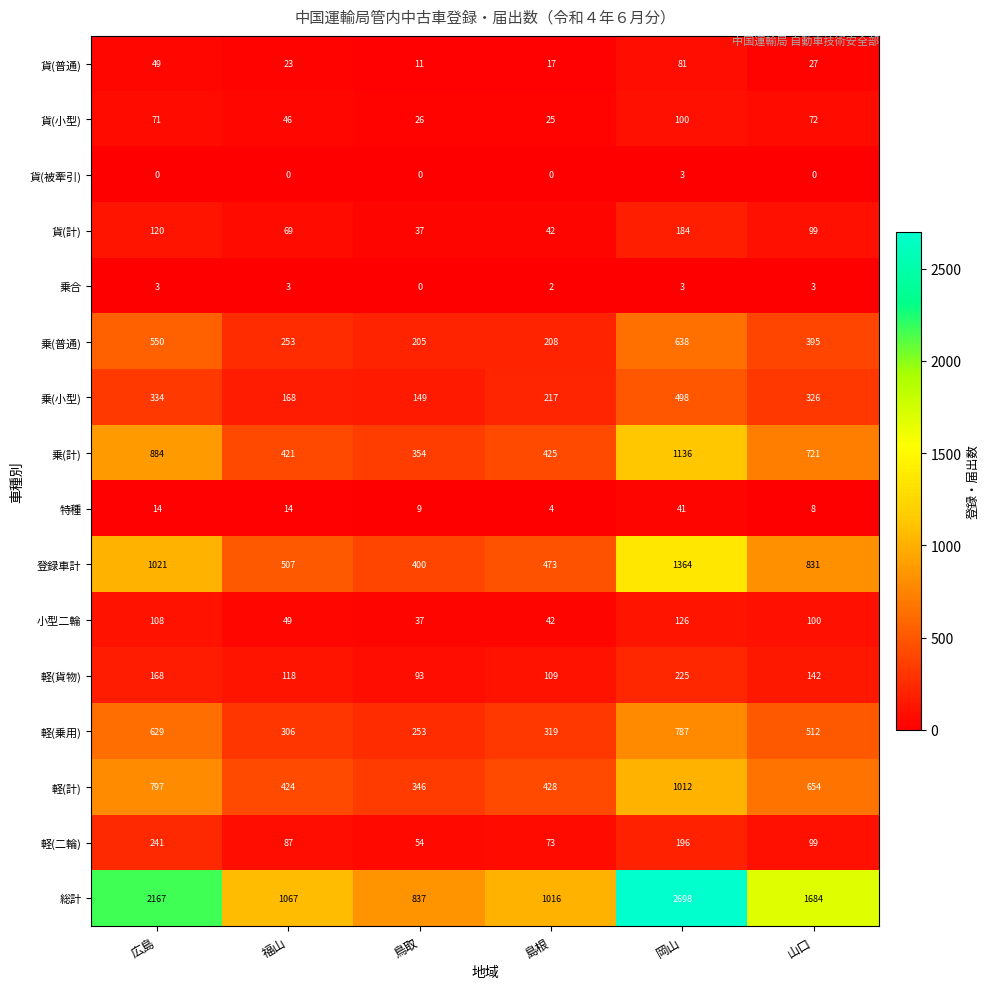

Which series has the largest total across all categories?

総計